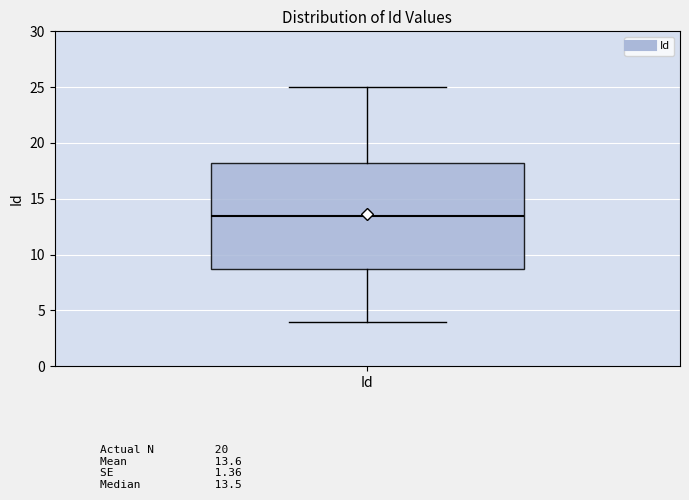

Read this box plot against the y-axis: the position of the median line, the range covered by the box, and the ends of both whiskers. The values are not printed on the chart, so give them approximately, as read against the axis.

median 13.5, box 9.0 to 18.5, whiskers 4.0 to 25.0